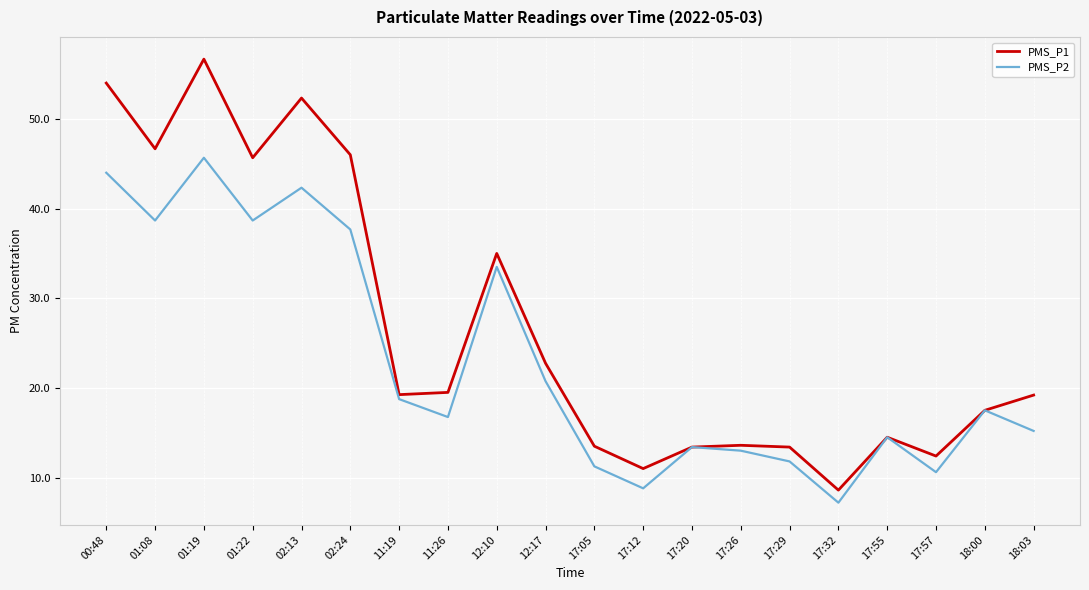

Does the chart have visible grid lines?

Yes